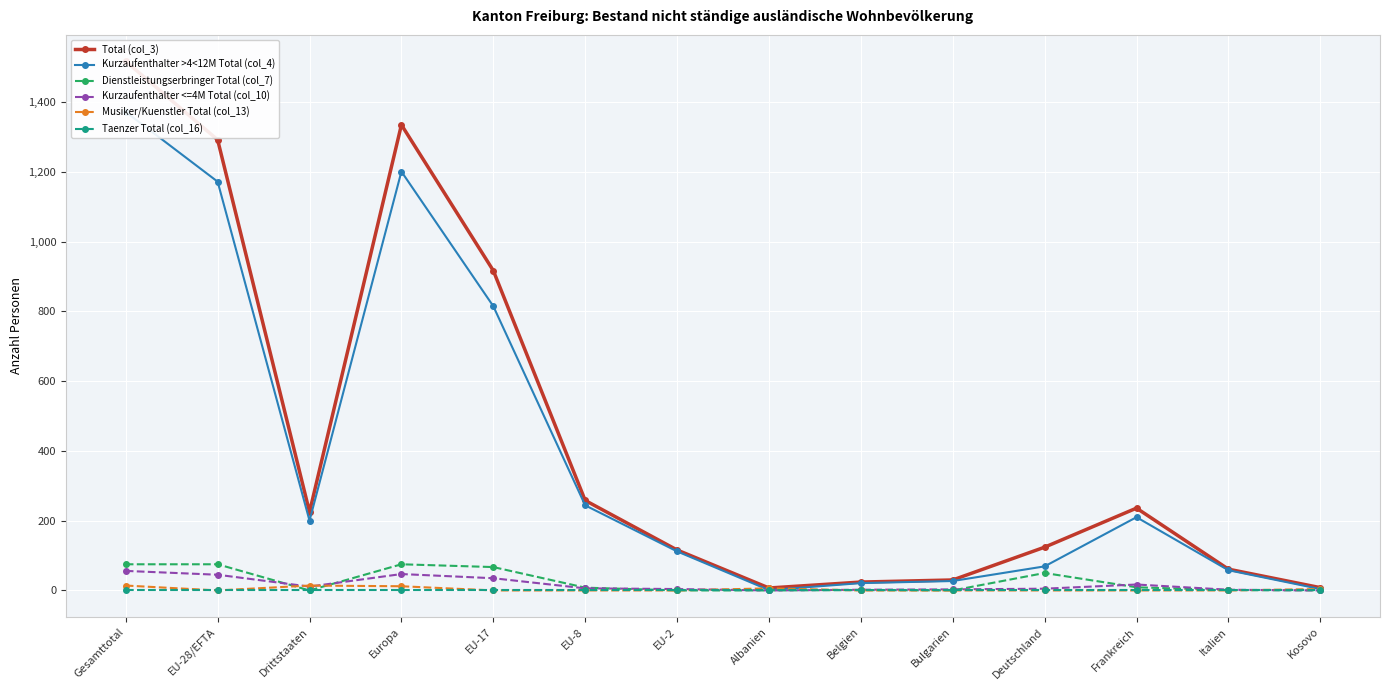

What is the difference between the second highest and minimum values in the Musiker/Kuenstler Total (col_13) series?

14